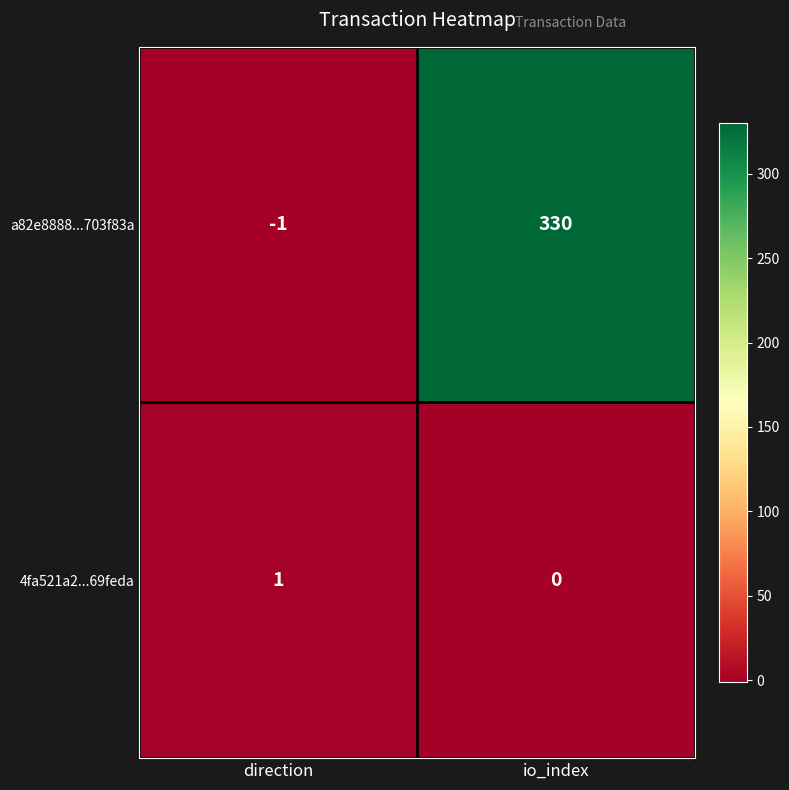

What is the maximum value shown in the chart?

330